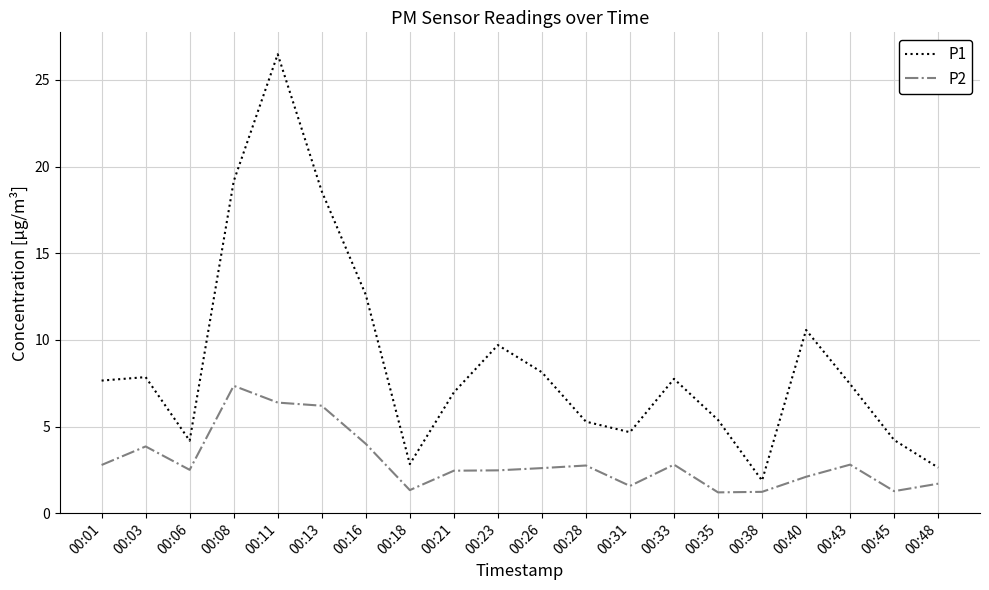

Which series has the largest range (max minus min)?

P1